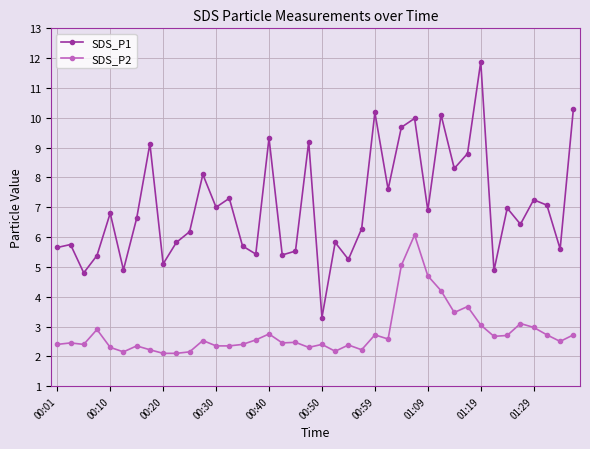

What is the difference between the maximum and minimum values in the SDS_P2 series?

4.0